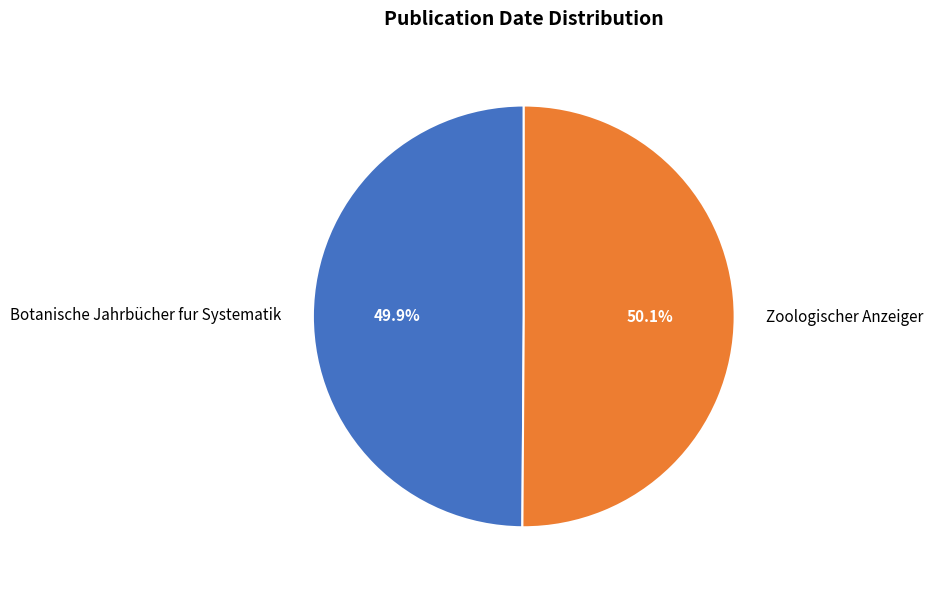

What percentage is the Botanische Jahrbücher fur Systematik slice, to the nearest percent?

50%